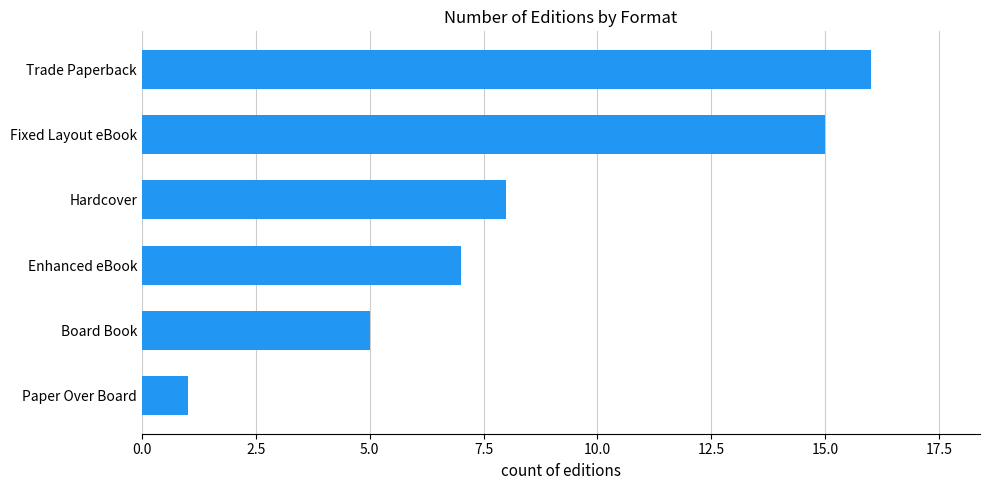

What is the minimum value shown in the chart?

1